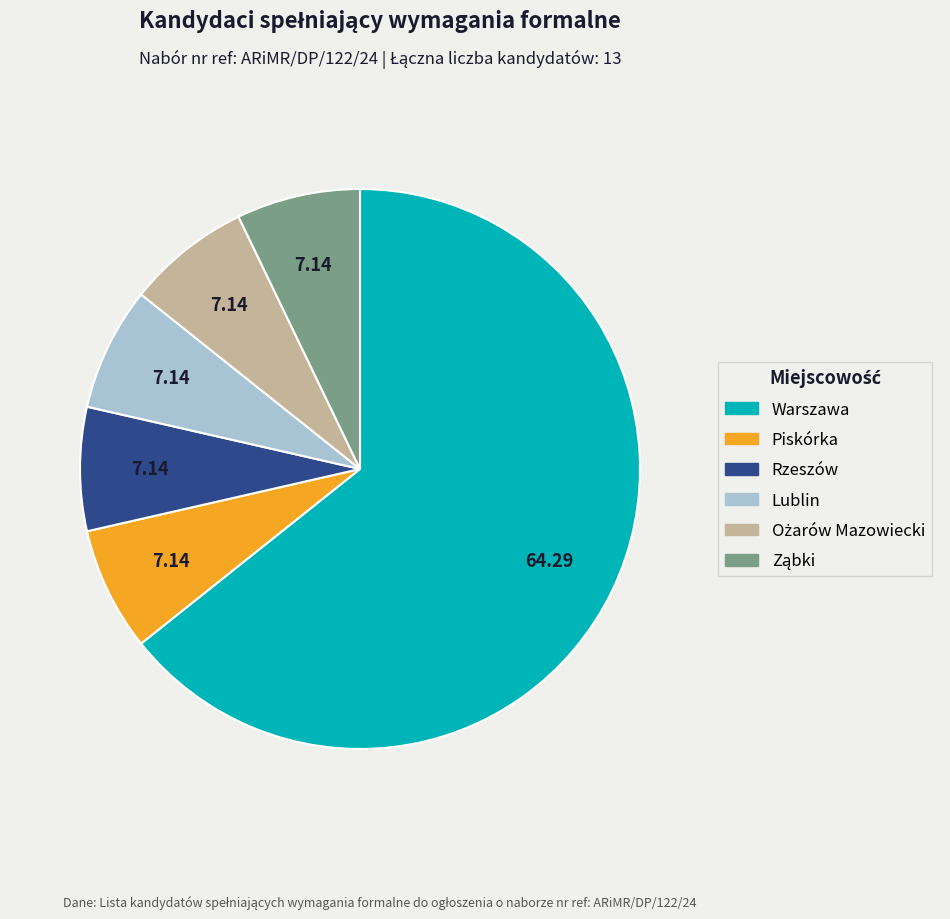

How many slices are in this pie chart?

6